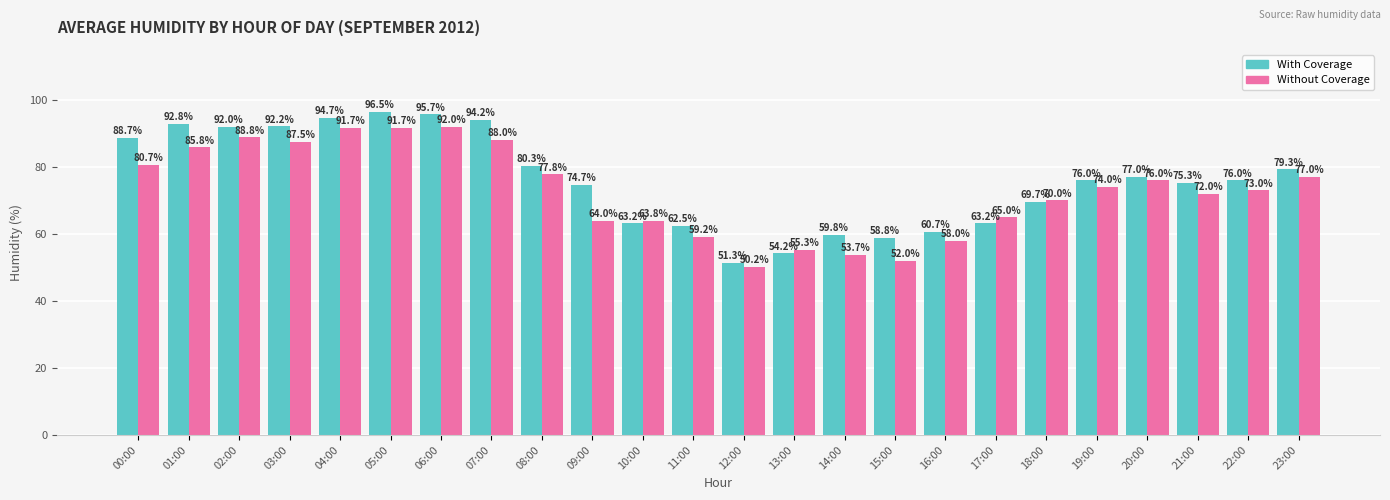

What is the average value of the Without Coverage series?

72.8